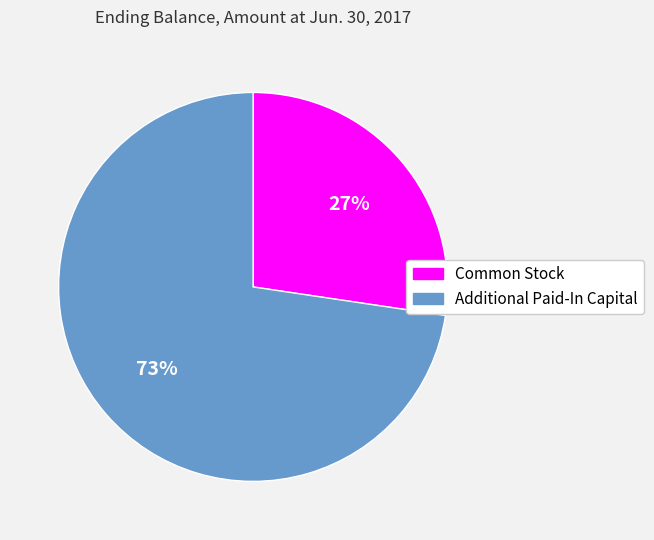

To the nearest percent, what percentage of the pie is Common Stock?

27%